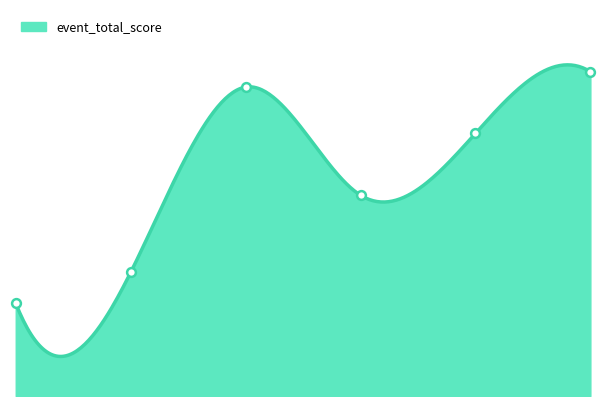

What is the change in value from 1 to 3?

+5